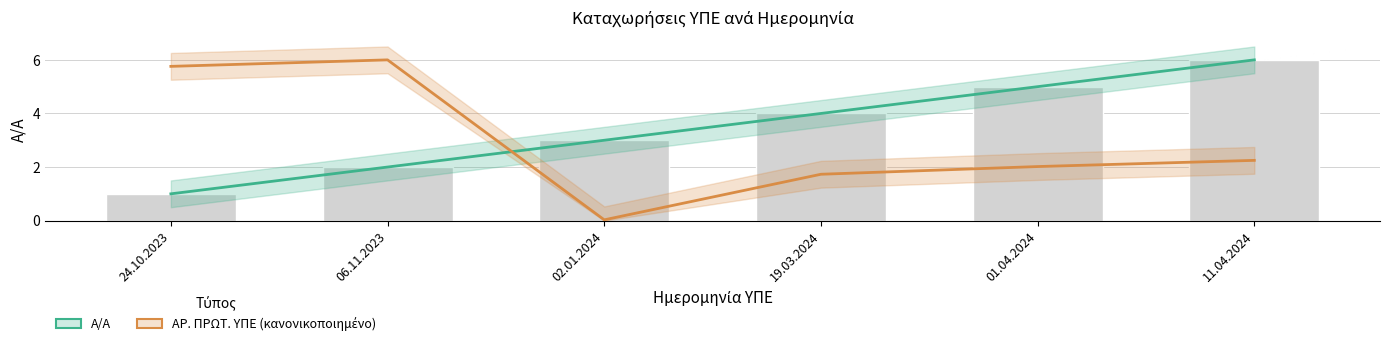

What position from the right is 19.03.2024?

3